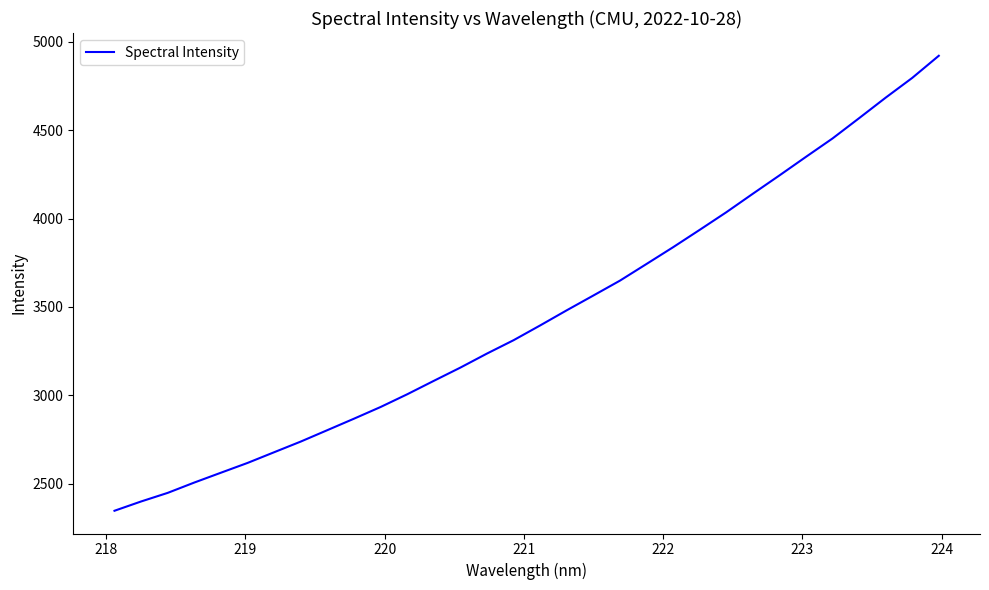

What is the maximum value shown in the chart?

4921.2